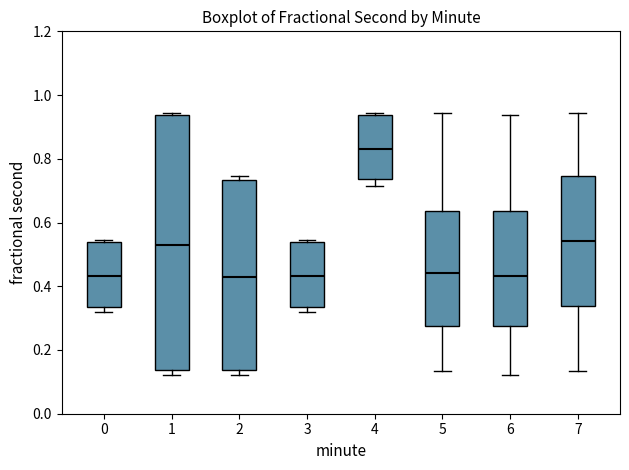

Reading left to right, transcribe this box plot: for each box, give where its median line is, the range the box spans, and where its two whiskers end, as read against the y-axis. The values are not printed on the chart, so give them approximately, as read against the axis.

0: median 0.44, box 0.34 to 0.54, whiskers 0.32 to 0.54 (just above the box's upper edge)
1: median 0.54, box 0.14 to 0.94, whiskers 0.12 to 0.94 (just above the box's upper edge)
2: median 0.42, box 0.14 to 0.74, whiskers 0.12 to 0.74 (just above the box's upper edge)
3: median 0.44, box 0.34 to 0.54, whiskers 0.32 to 0.54 (just above the box's upper edge)
4: median 0.84, box 0.74 to 0.94, whiskers 0.72 to 0.94 (just above the box's upper edge)
5: median 0.44, box 0.28 to 0.64, whiskers 0.14 to 0.94
6: median 0.44, box 0.28 to 0.64, whiskers 0.12 to 0.94
7: median 0.54, box 0.34 to 0.74, whiskers 0.14 to 0.94